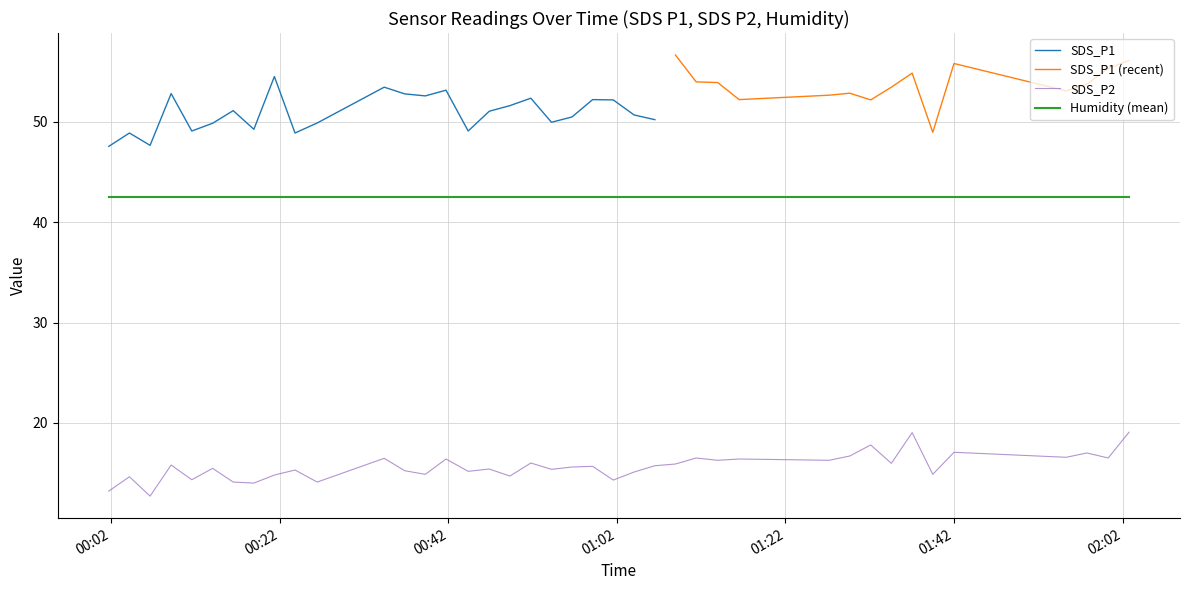

True or false: SDS_P1 and Humidity cross at least once.

False